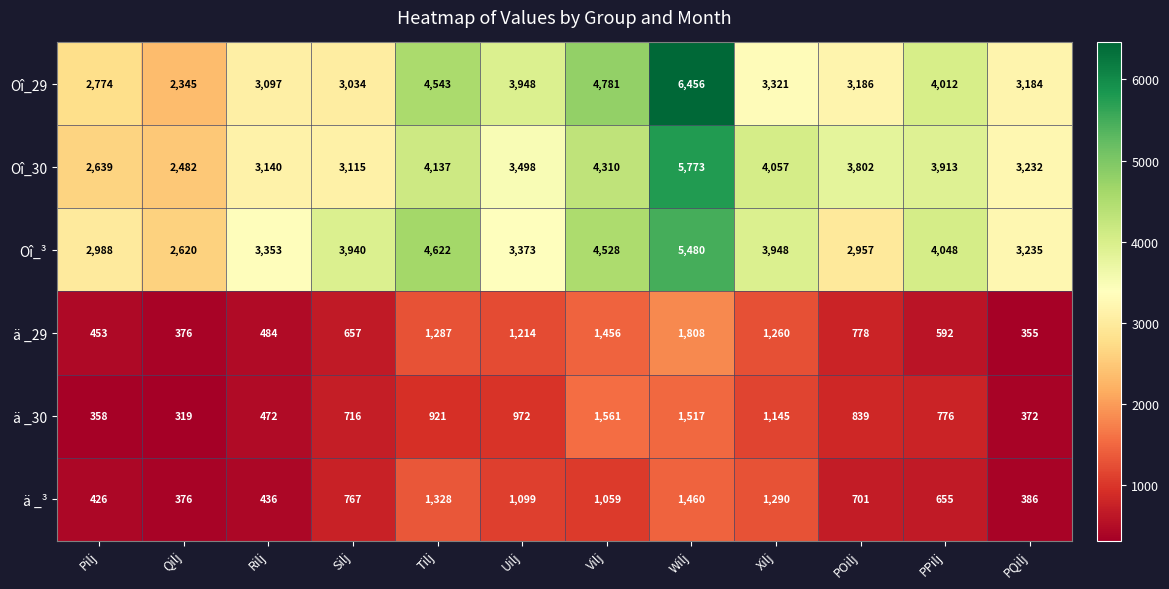

Which label corresponds to the largest value in the chart?

Wilj